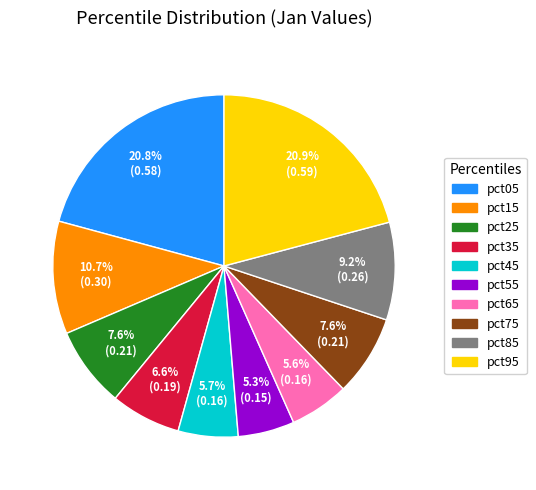

The pct75 slice represents 22% of the pie. True or false?

False